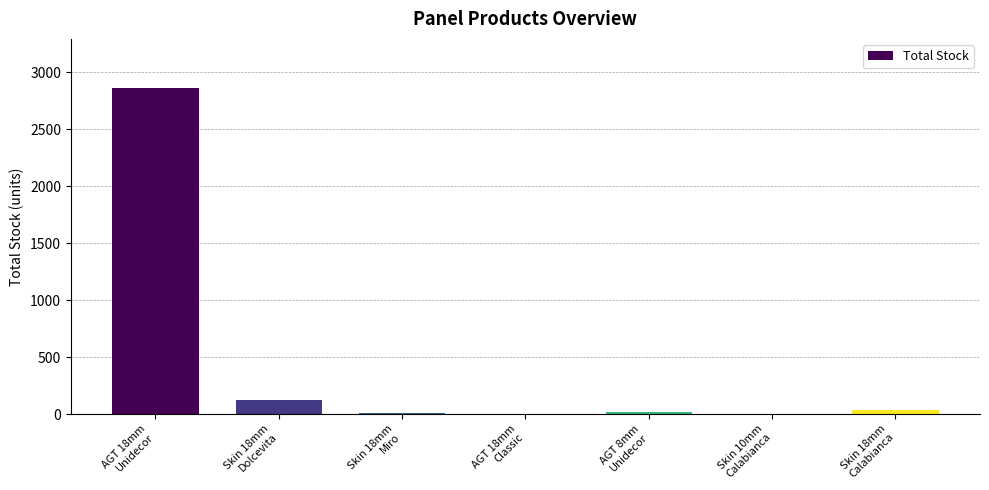

What is the average value?

438